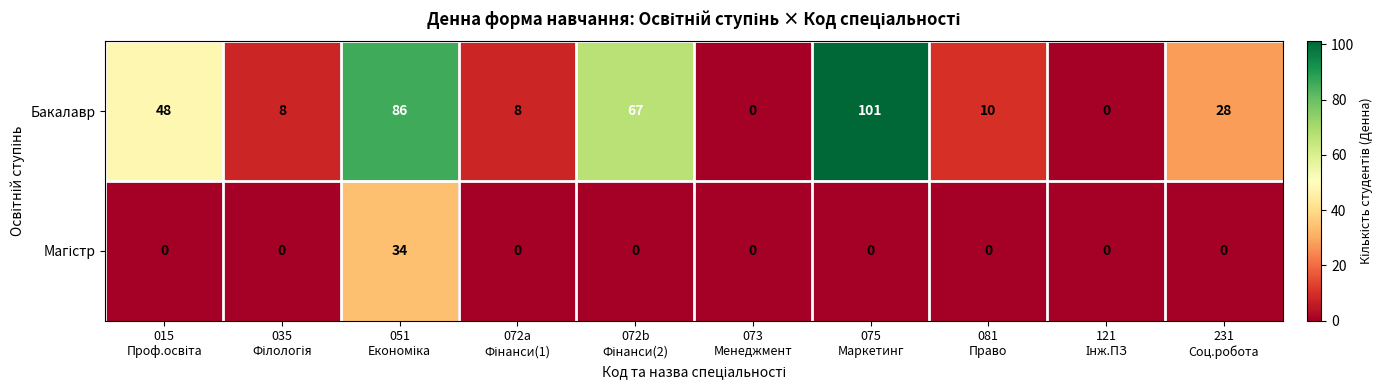

Which series has the widest spread of values?

Бакалавр